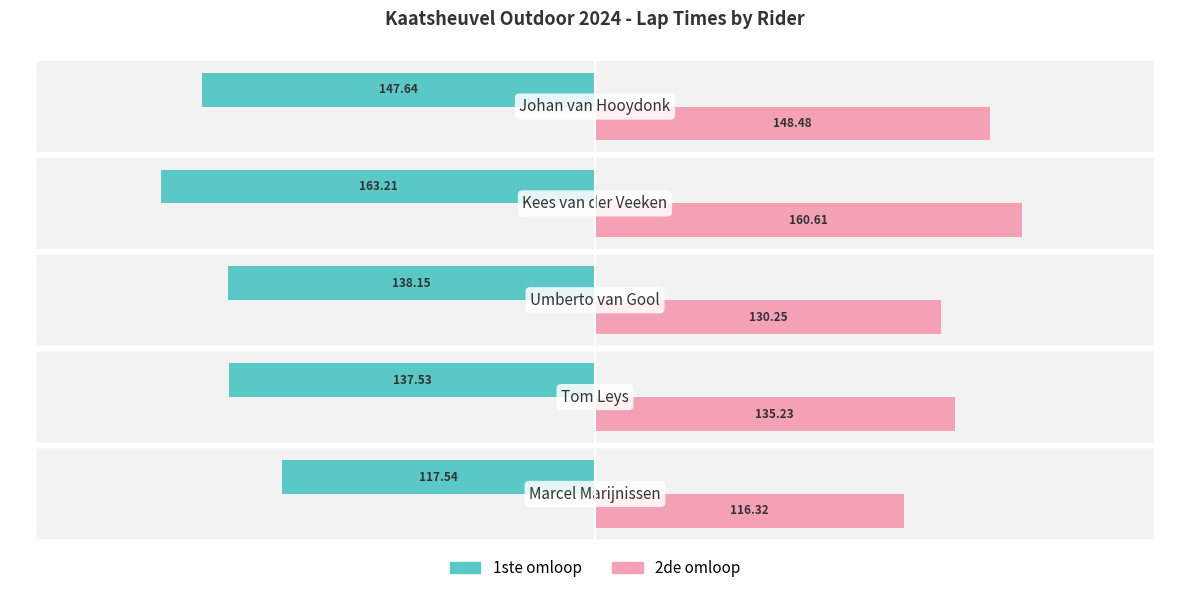

What is the sum of all 1ste omloop values?

-704.1